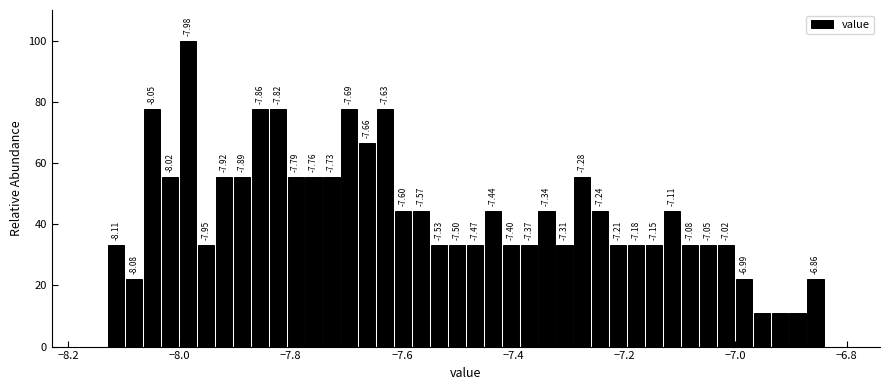

Around what value on the x-axis is the tallest bar? Give the approximate position of its centre, as read against the axis.

-7.98